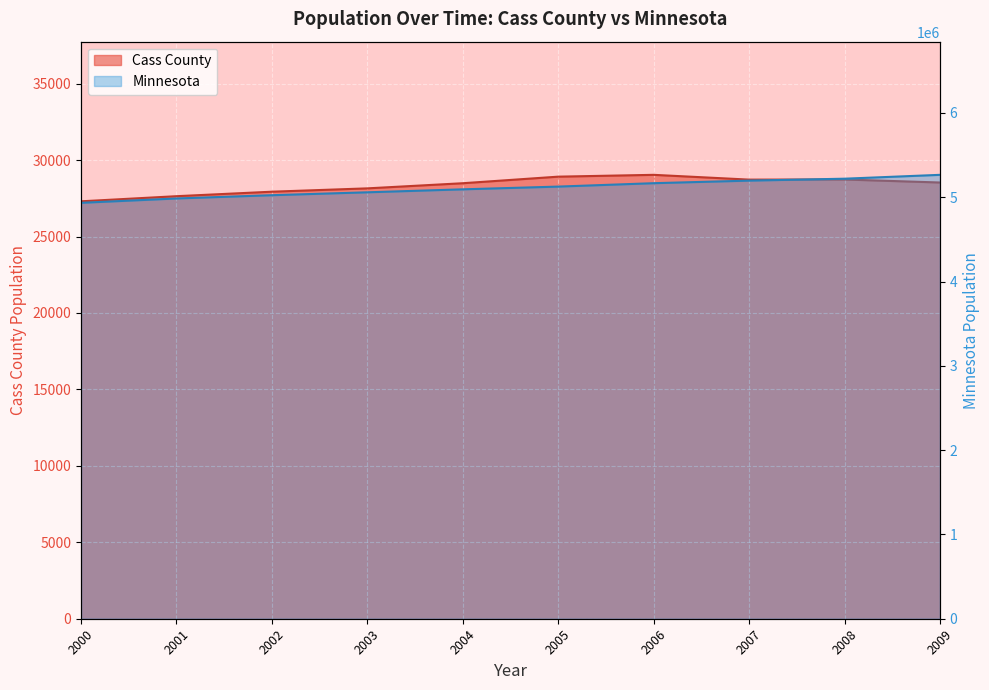

What is the highest value of the Minnesota series?

5266214